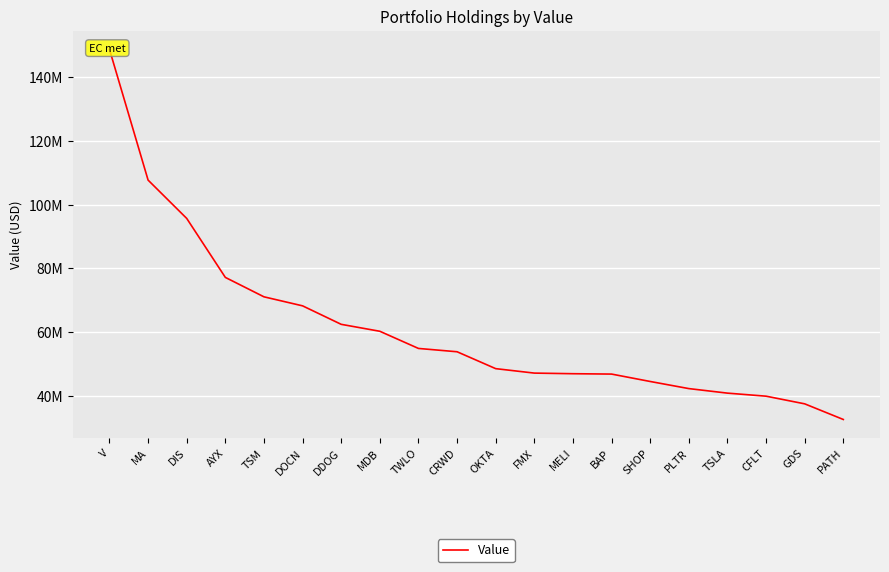

Is it true that the value at TWLO is 95412963?

False